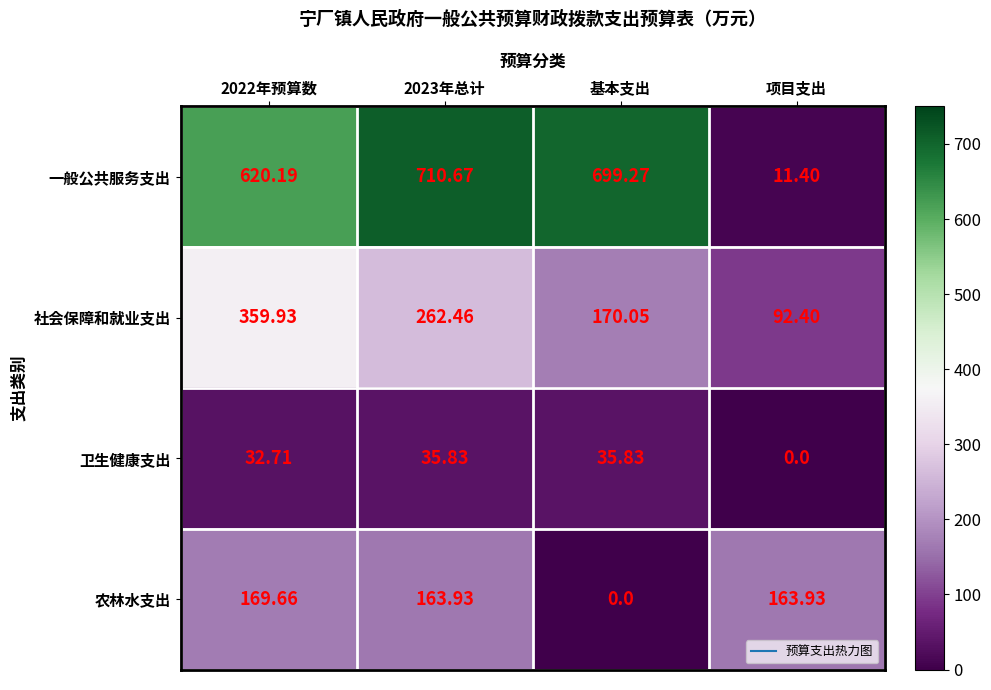

List the series in order of their peak value, lowest first.

卫生健康支出, 农林水支出, 社会保障和就业支出, 一般公共服务支出